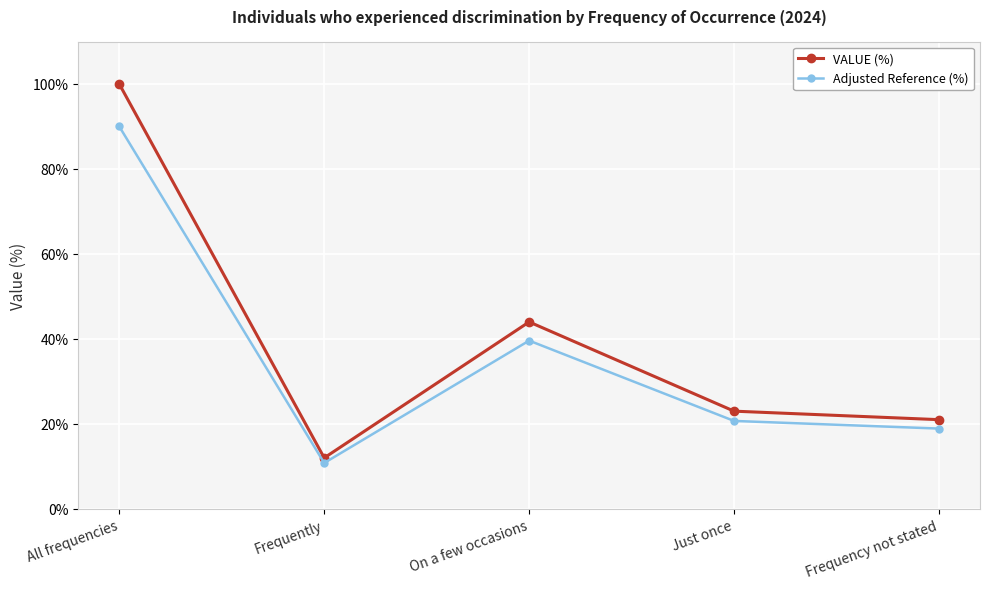

What is the minimum value shown in the chart?

10.8